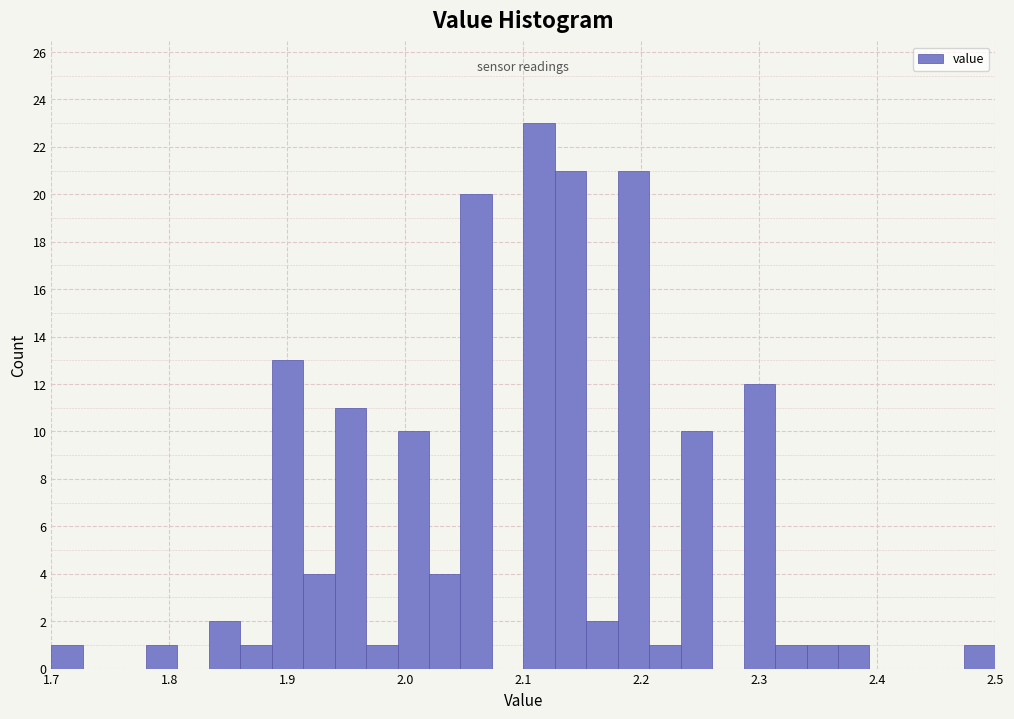

Read against the x-axis, roughly where is the centre of the tallest bar?

2.11